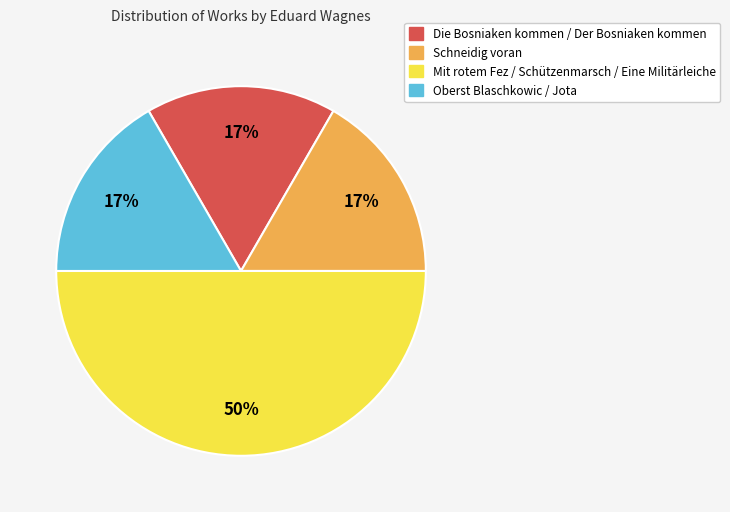

True or false: Die Bosniaken kommen / Der Bosniaken kommen accounts for 28% of the total.

False